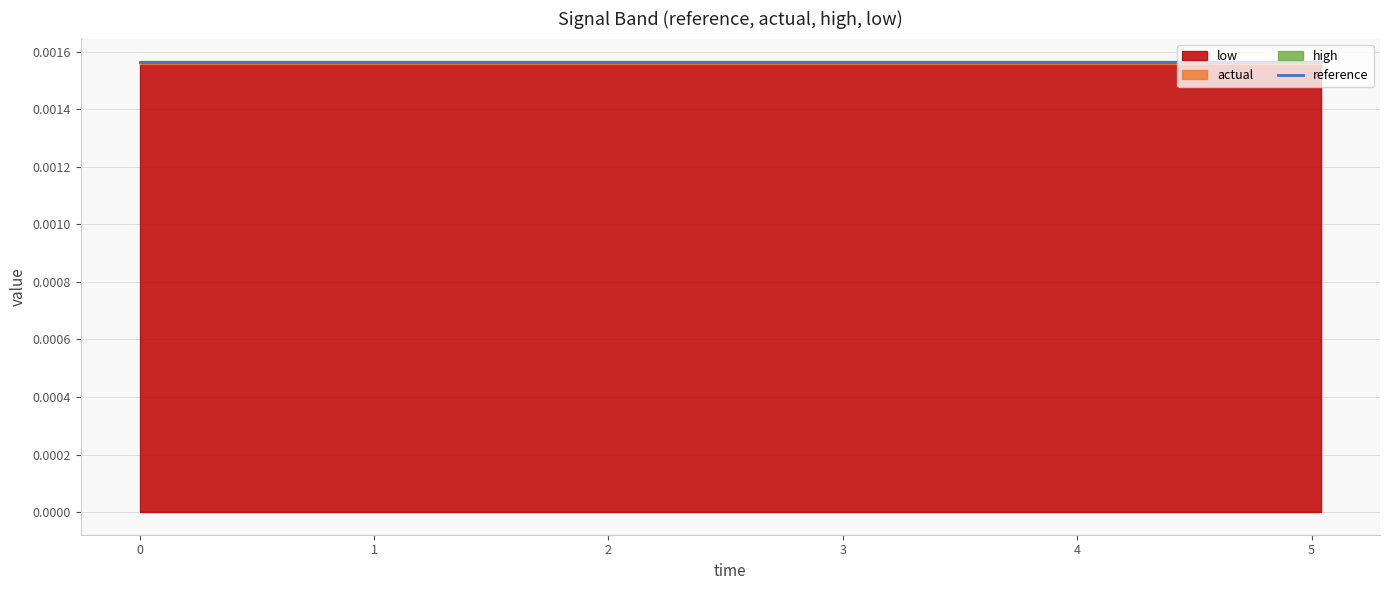

True or false: low has more than 0 points higher than both neighbors.

False